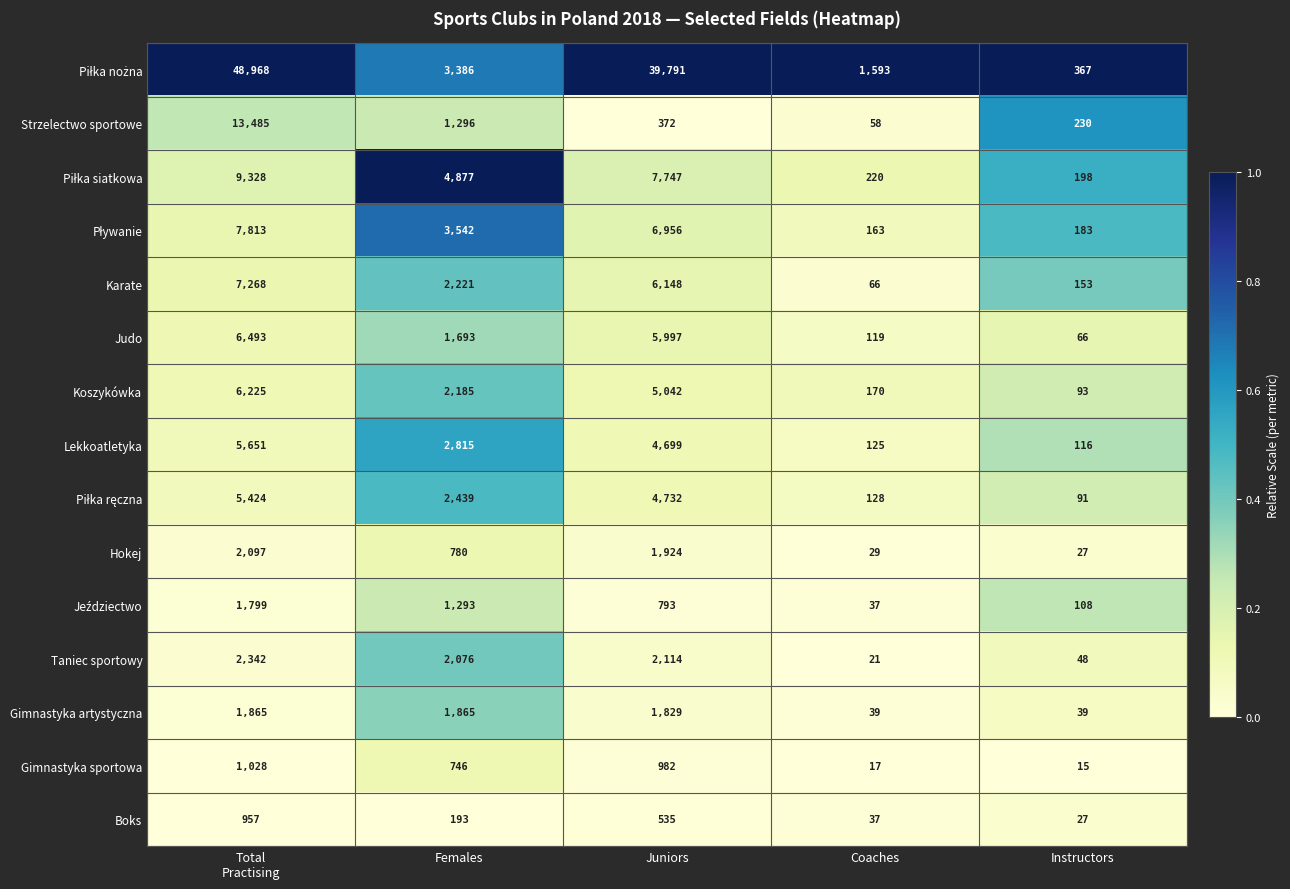

What is the difference between the highest and lowest values at Juniors?

39419